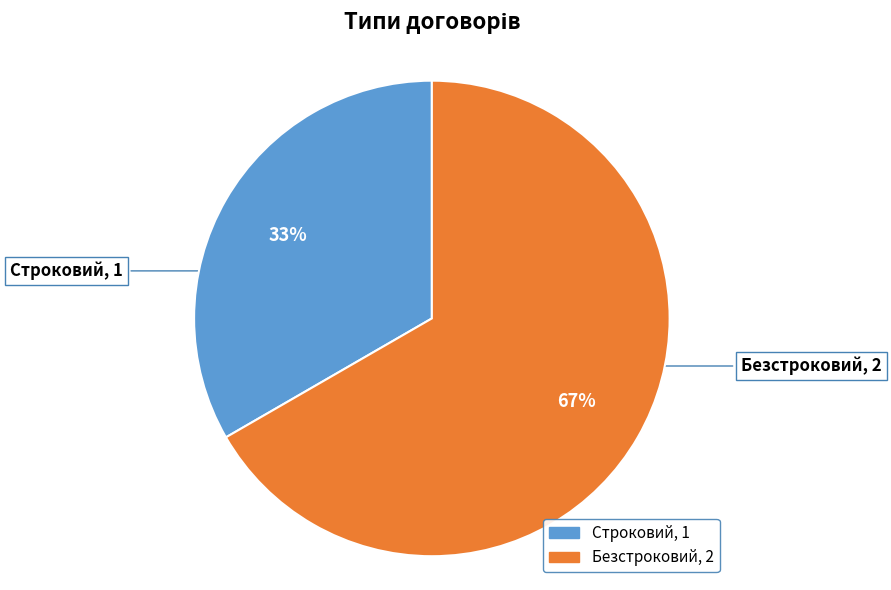

To the nearest percent, what portion does Безстроковий represent?

67%